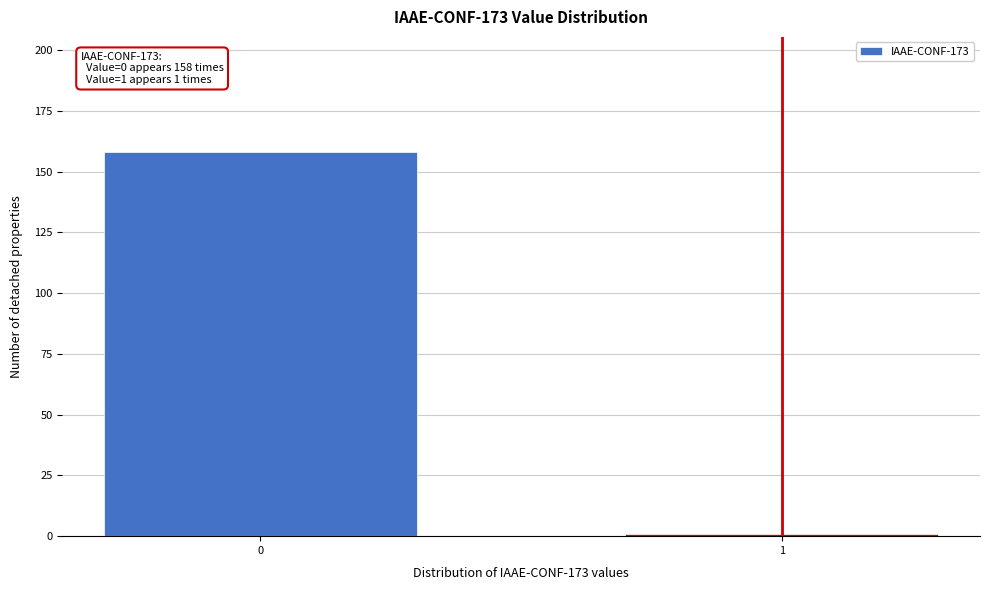

Reading left to right, what are all the values shown in this chart?

158	1